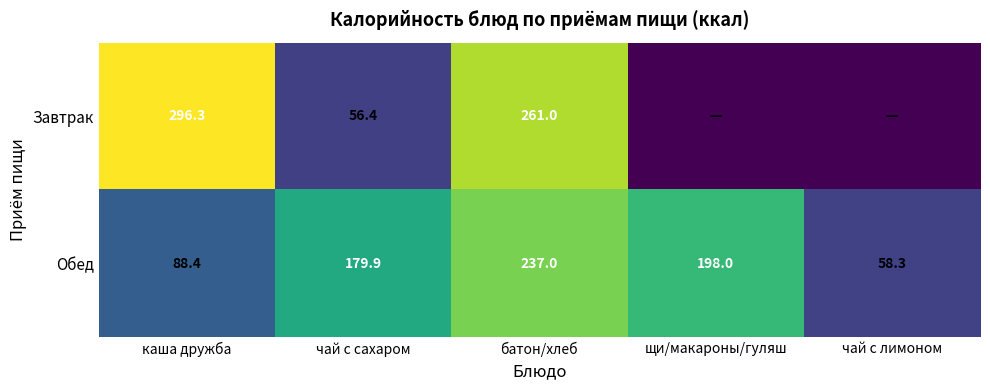

At how many categories does at least one series exceed 184?

3